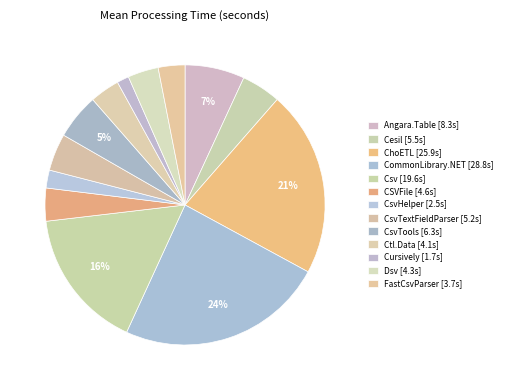

Which slice is the smallest?

Cursively